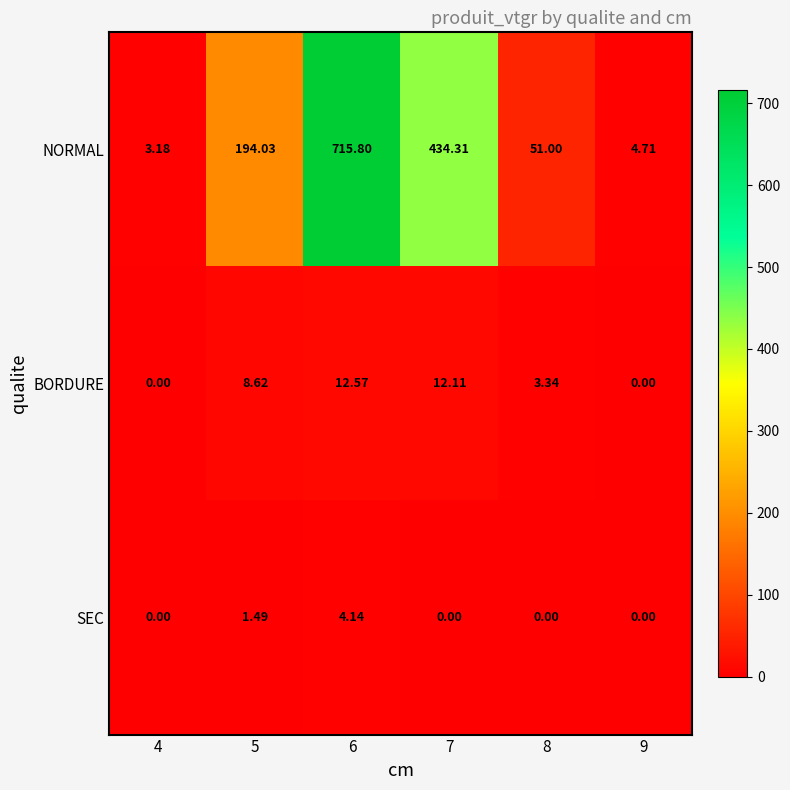

Which series changed the most between 5 and 8?

NORMAL